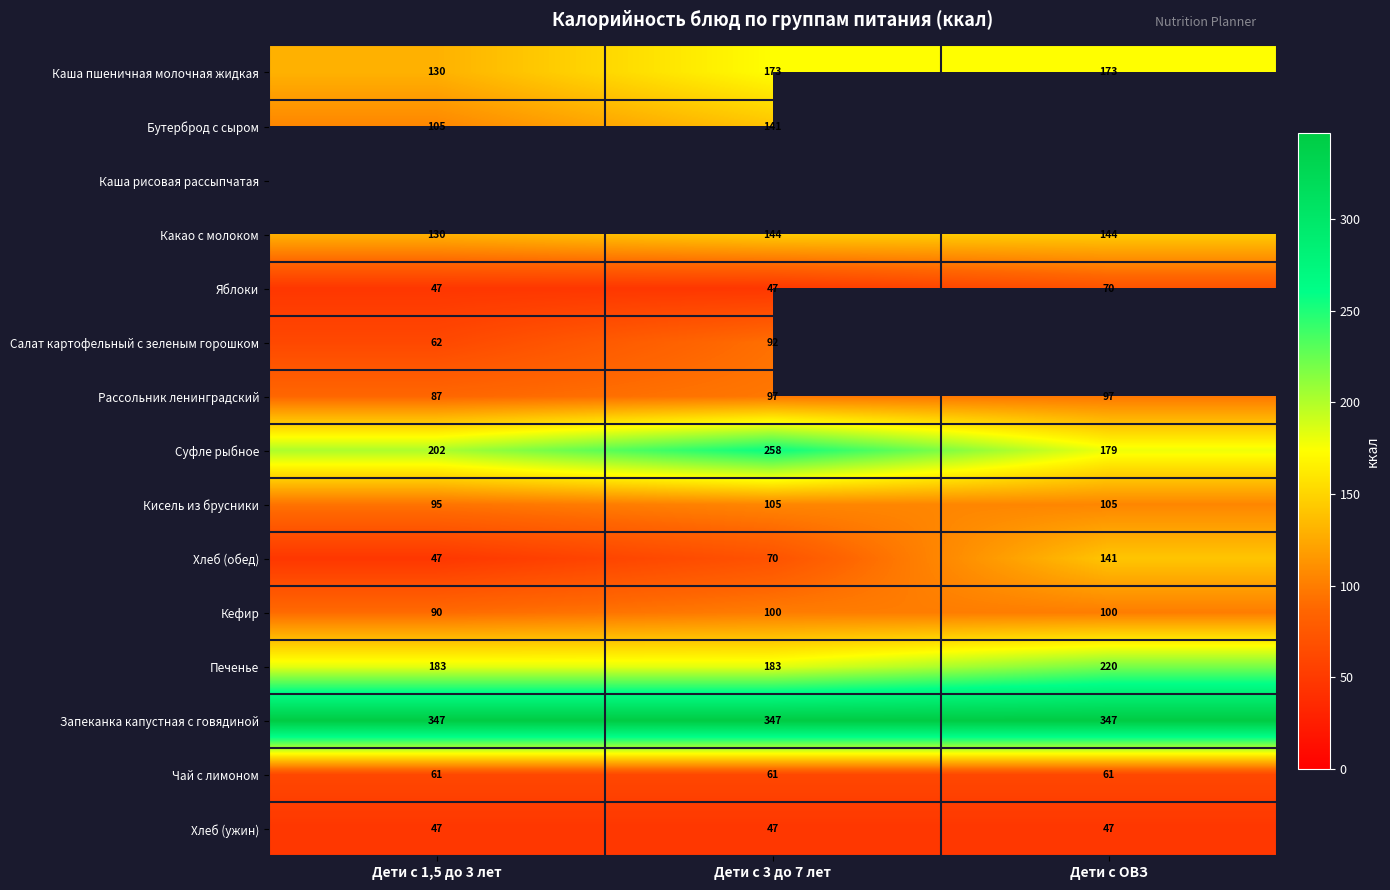

Is the value of Яблоки at Дети с 1,5 до 3 лет greater than the value of Салат картофельный с зеленым горошком at Дети с 3 до 7 лет?

No